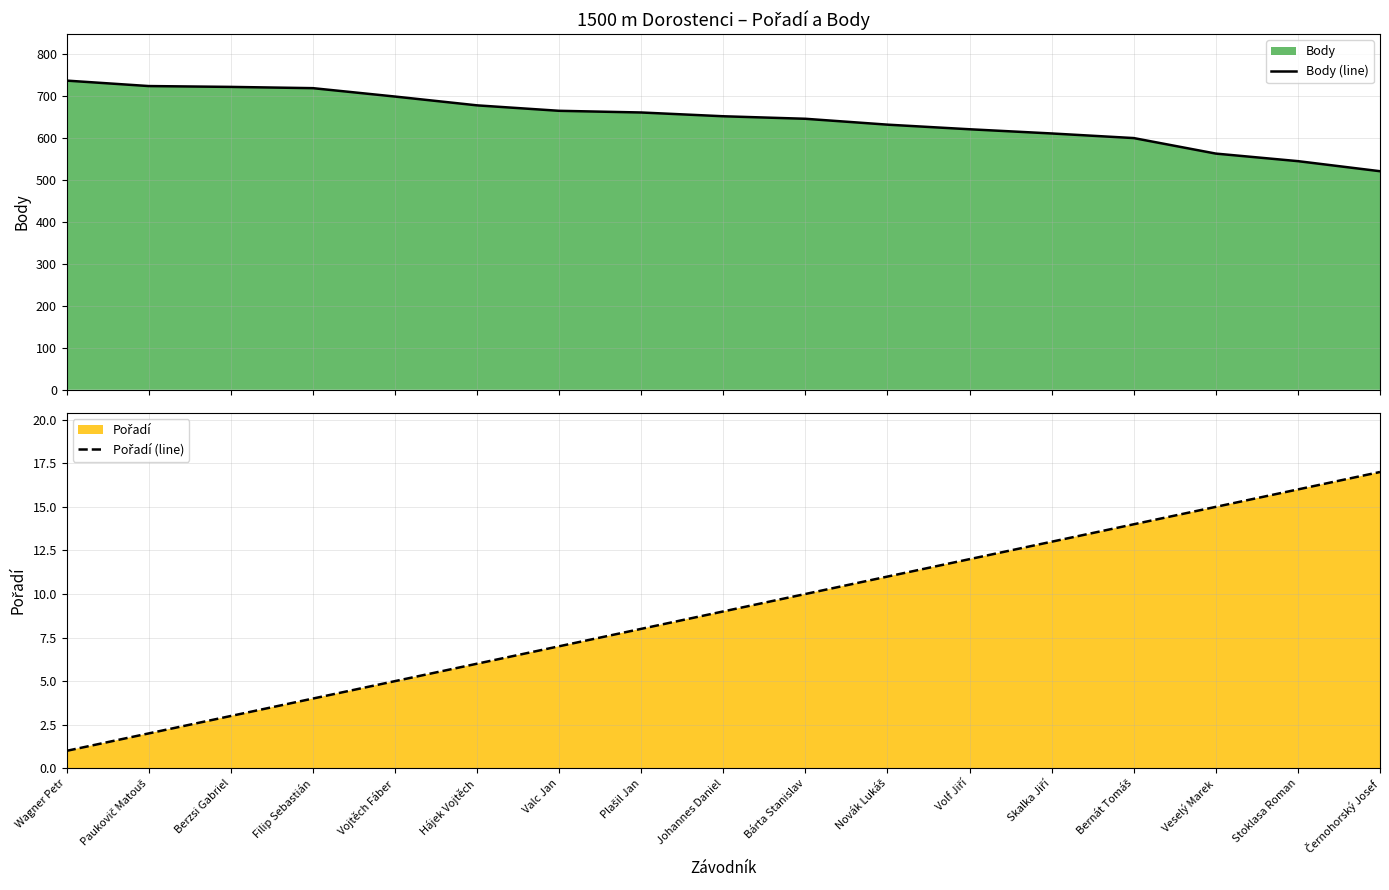

Which category has the lowest value across all series?

Wagner Petr